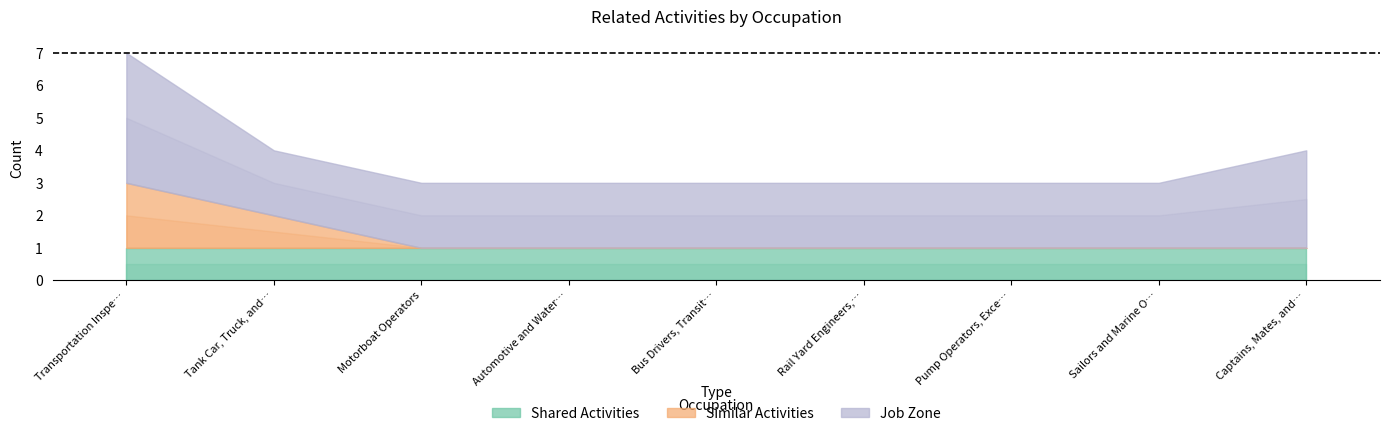

At which label does Job Zone reach its peak?

Transportation Inspectors